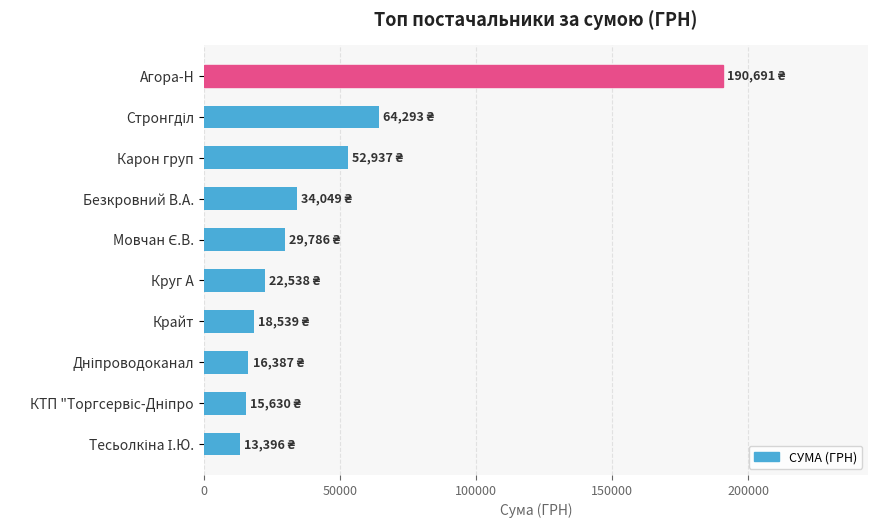

The value at Карон груп is 52936.8. True or false?

True